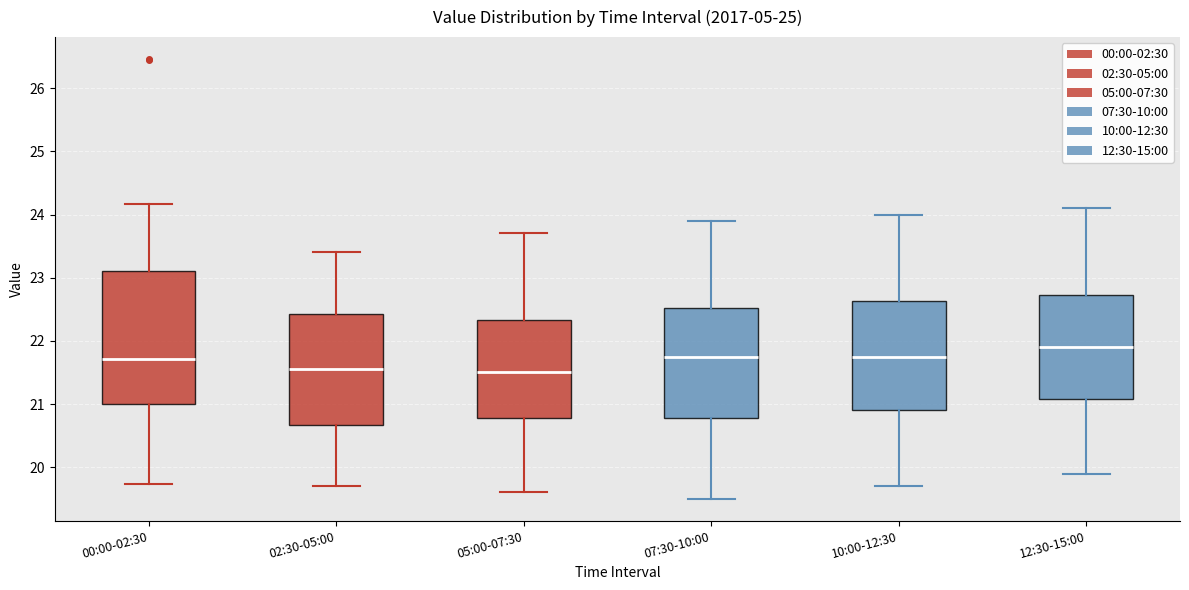

Reading left to right, read every box against the y-axis: the position of its median line, the range the box covers, and the ends of its whiskers. The values are not printed on the chart, so give them approximately, as read against the axis.

00:00-02:30: median 21.7, box 21.0 to 23.1, whiskers 19.7 to 24.2
02:30-05:00: median 21.6, box 20.7 to 22.4, whiskers 19.7 to 23.4
05:00-07:30: median 21.5, box 20.8 to 22.3, whiskers 19.6 to 23.7
07:30-10:00: median 21.8, box 20.8 to 22.5, whiskers 19.5 to 23.9
10:00-12:30: median 21.8, box 20.9 to 22.6, whiskers 19.7 to 24.0
12:30-15:00: median 21.9, box 21.1 to 22.7, whiskers 19.9 to 24.1